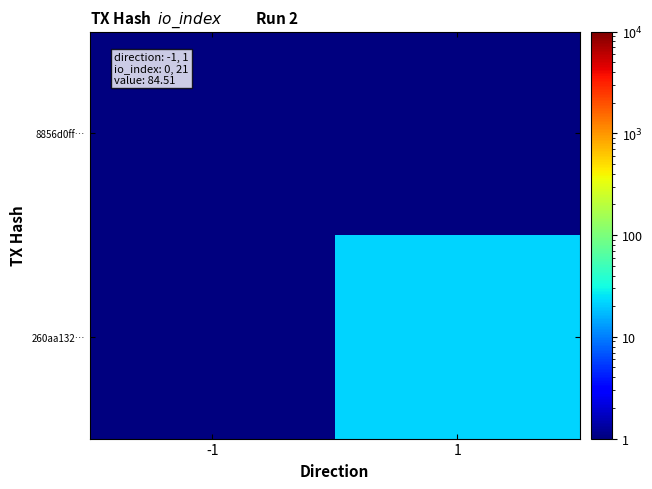

Between -1 and 1, which series saw the biggest shift?

260aa132…